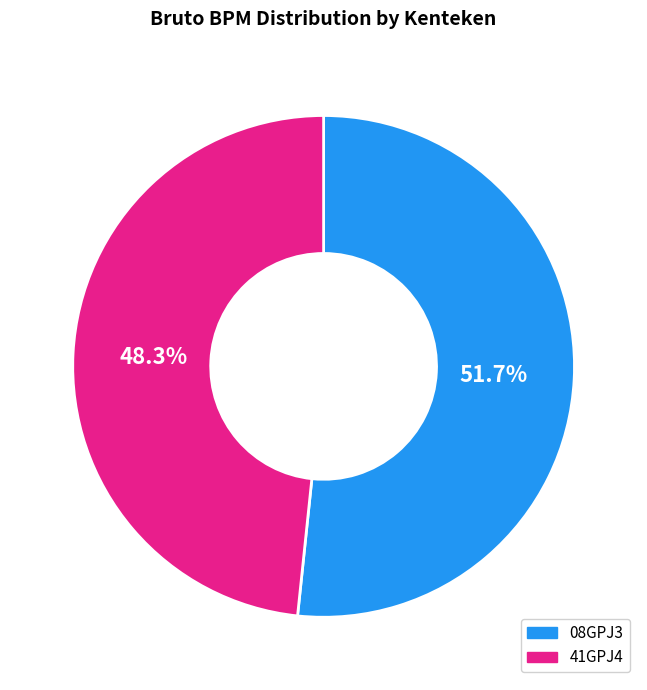

How many slices are in this pie chart?

2